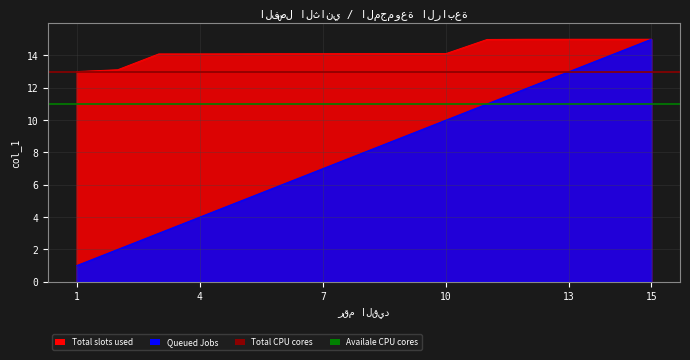

What is the average value of the Total CPU cores series?

13